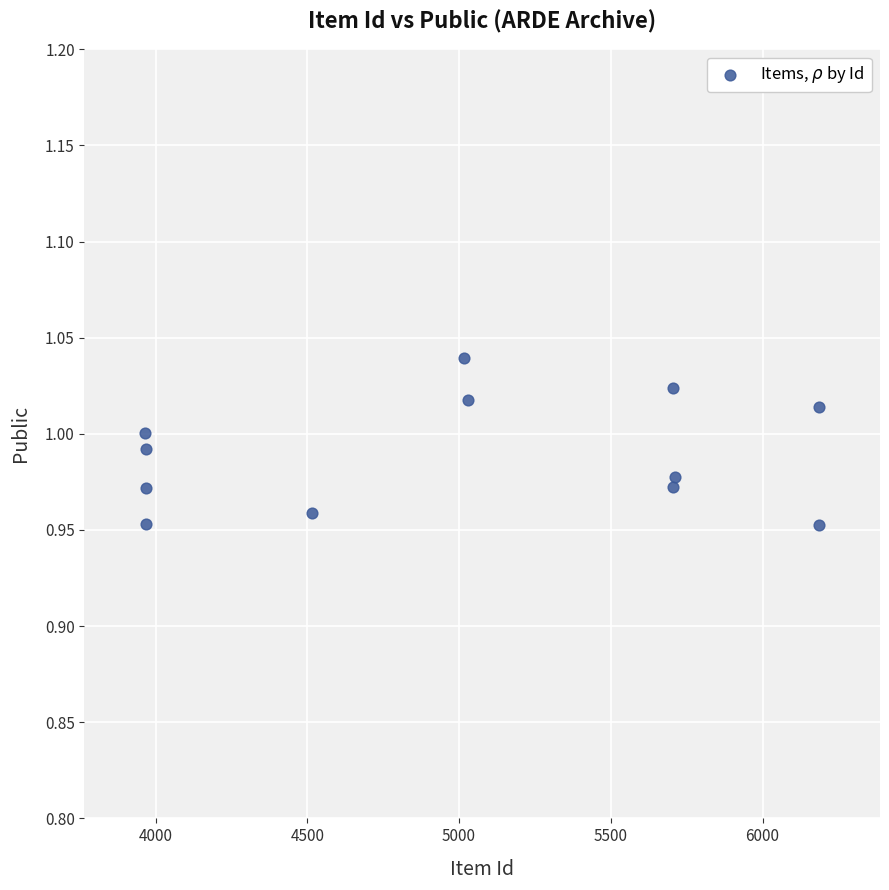

What is the range of X values (max minus min)?

2221.0